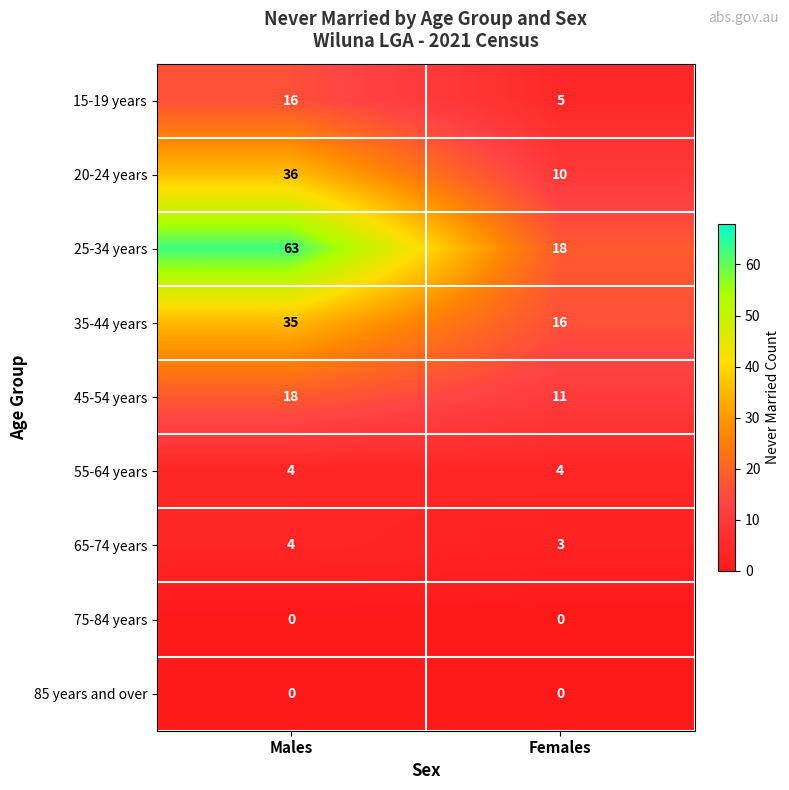

At which category is the sum across all series the highest?

Males